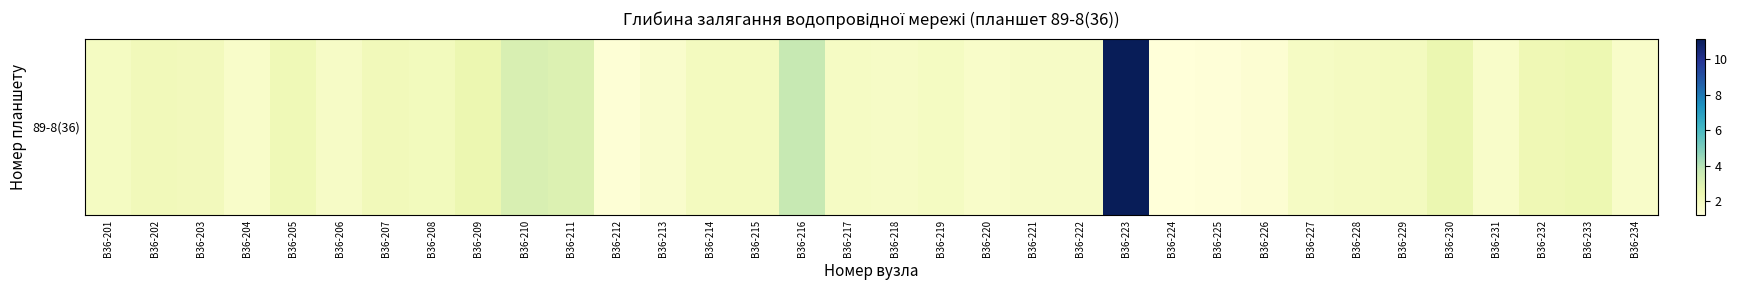

What is the difference between the second highest and second lowest values?

2.4